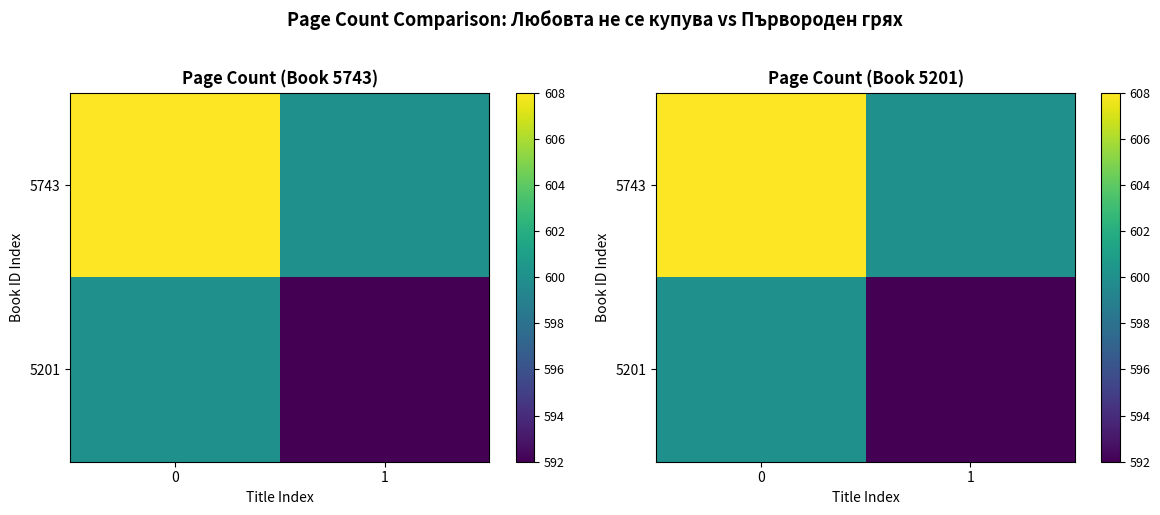

List the series in order of their overall mean, highest first.

5743, 5201